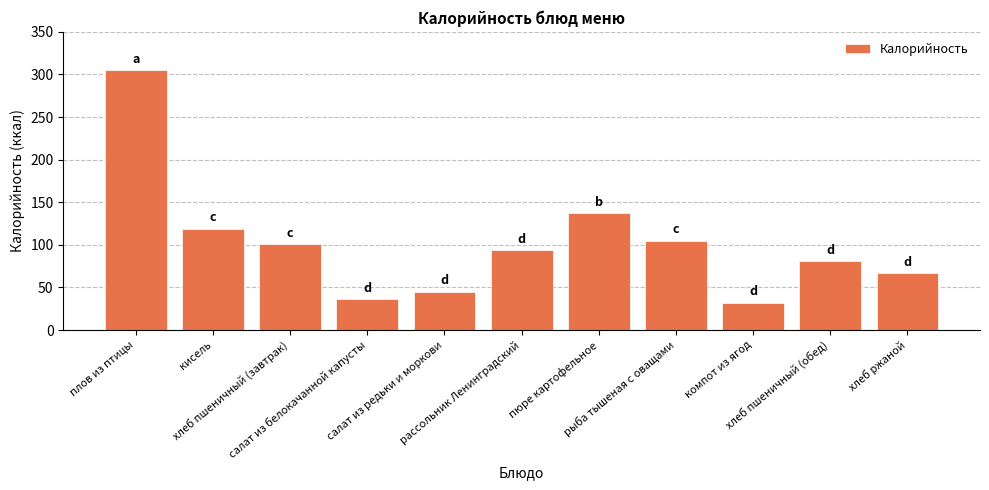

Approximately how many times larger is the value at рыба тышеная с оващами compared to салат из белокачанной капусты?

2.9